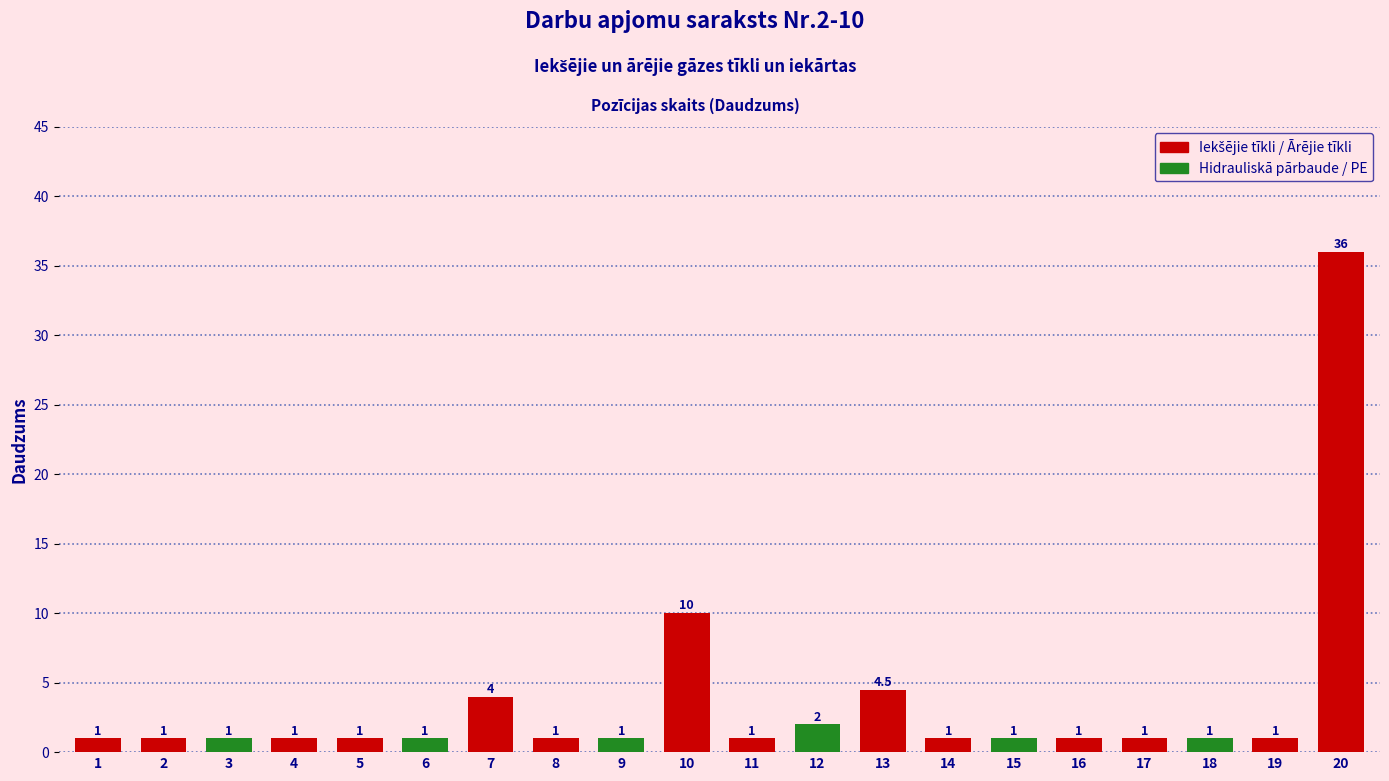

At which category does the chart reach its peak across all series?

20